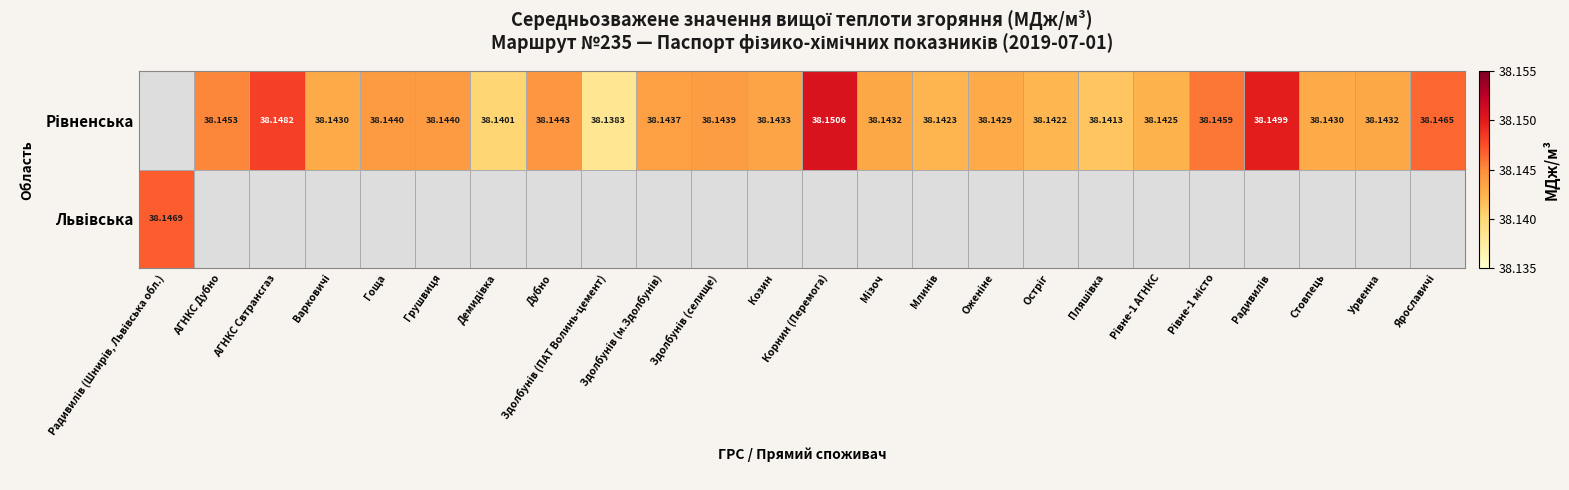

Count the number of data series in this chart.

2